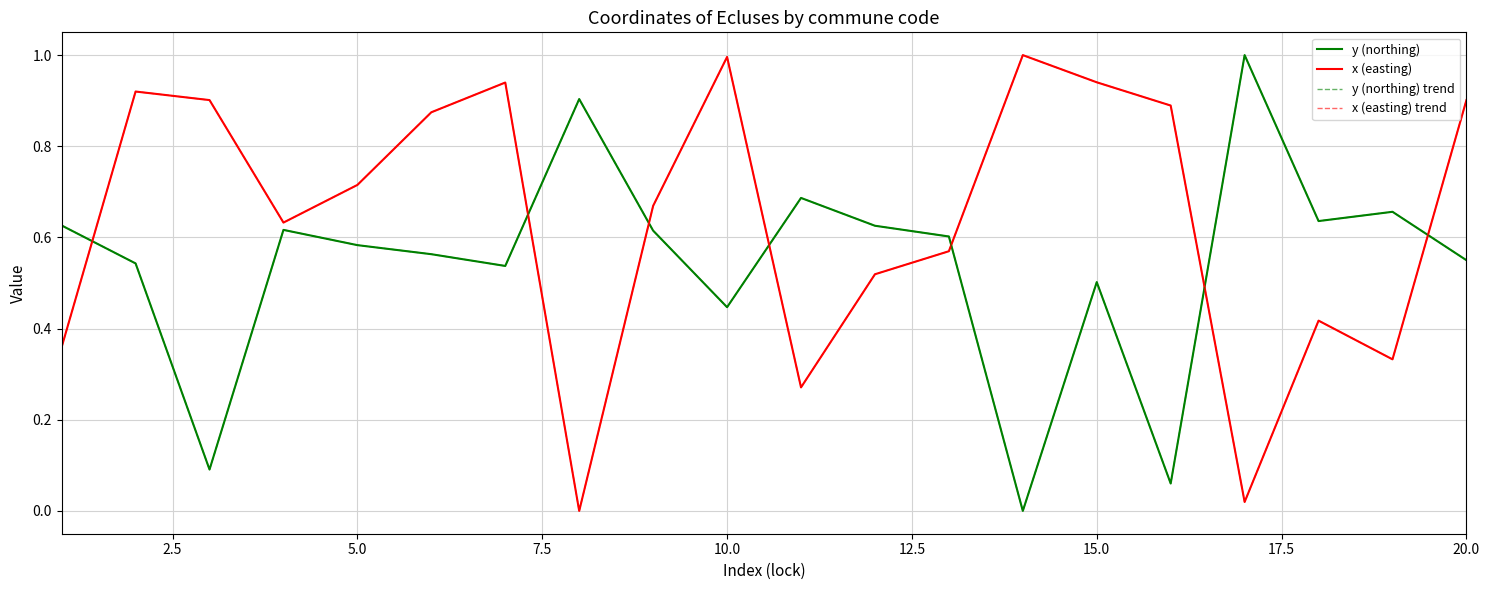

Does the chart have visible grid lines?

Yes